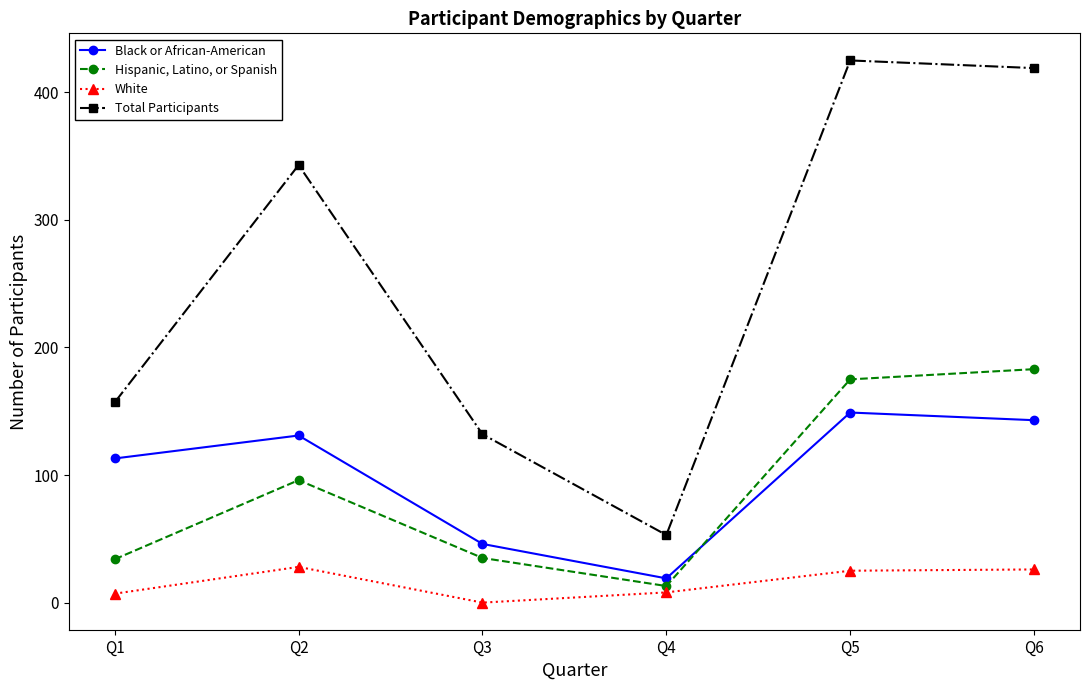

Between Q1 and Q2, which series saw the biggest shift?

Total Participants